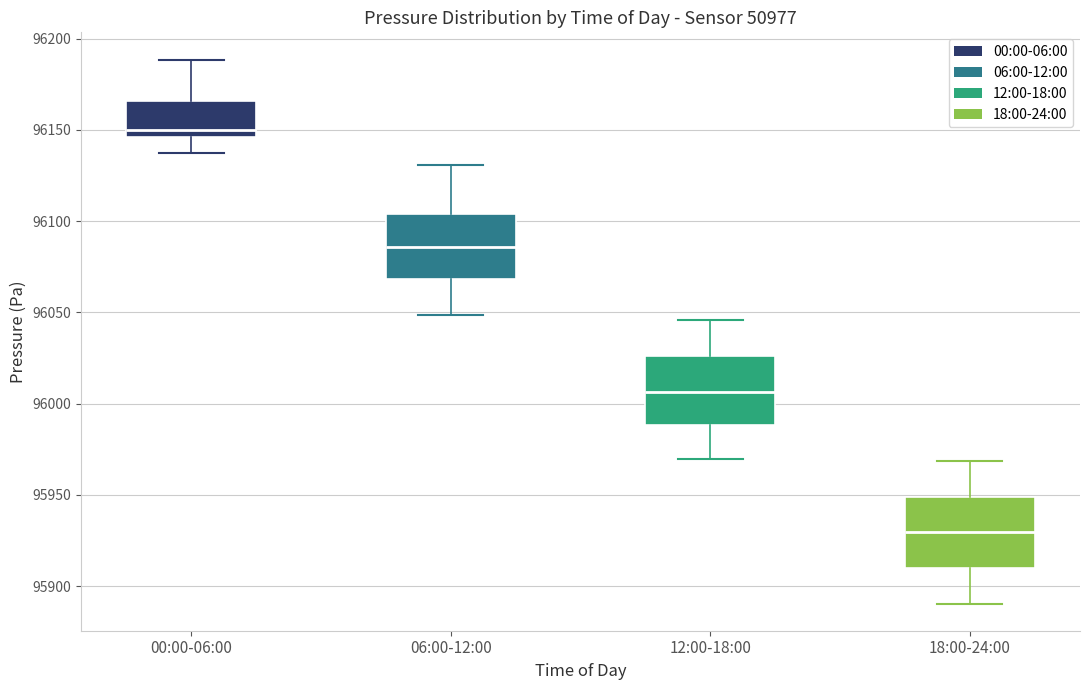

Reading left to right, transcribe this box plot: for each box, give where its median line is, the range the box spans, and where its two whiskers end, as read against the y-axis. The values are not printed on the chart, so give them approximately, as read against the axis.

00:00-06:00: median 96150, box 96145 to 96165, whiskers 96135 to 96190
06:00-12:00: median 96085, box 96070 to 96105, whiskers 96050 to 96130
12:00-18:00: median 96005, box 95990 to 96025, whiskers 95970 to 96045
18:00-24:00: median 95930, box 95910 to 95950, whiskers 95890 to 95970